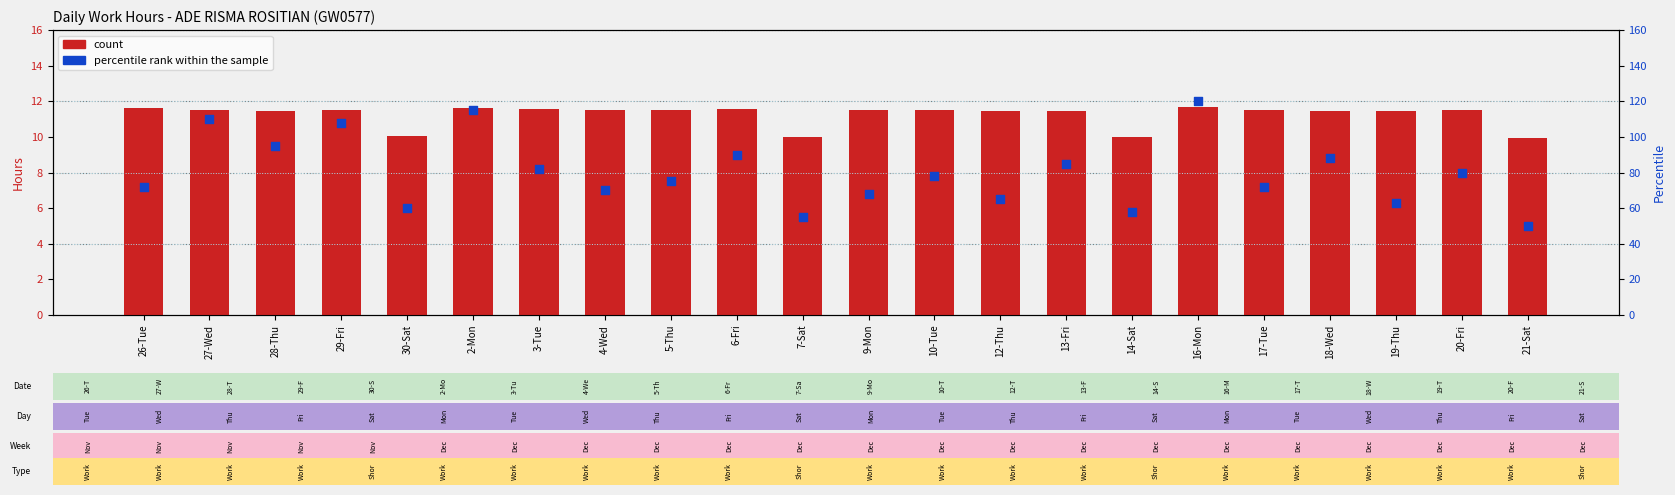

Which series has the largest Y range (max minus min)?

percentile rank within the sample